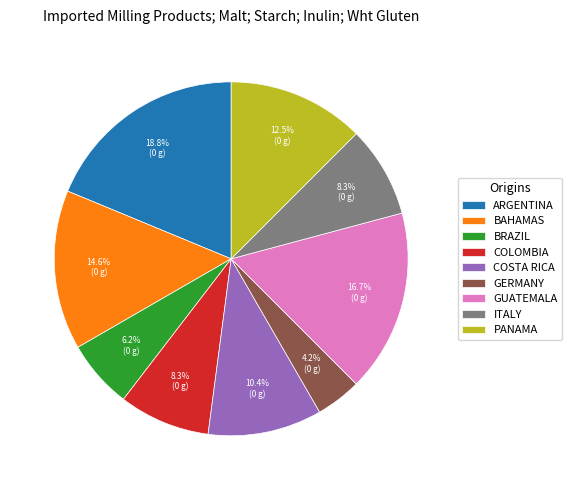

Do ARGENTINA and GERMANY together represent more than half of the pie?

No